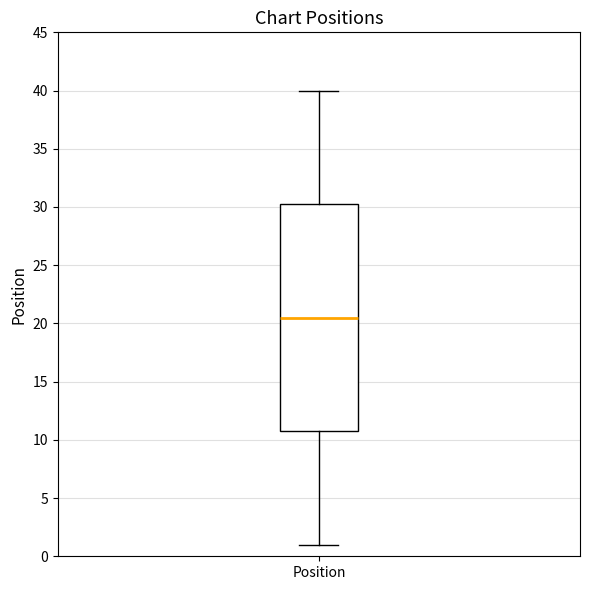

Where does the lower whisker of the box for Position end on the y-axis? The values are not printed on the chart, so give them approximately, as read against the axis.

1.0